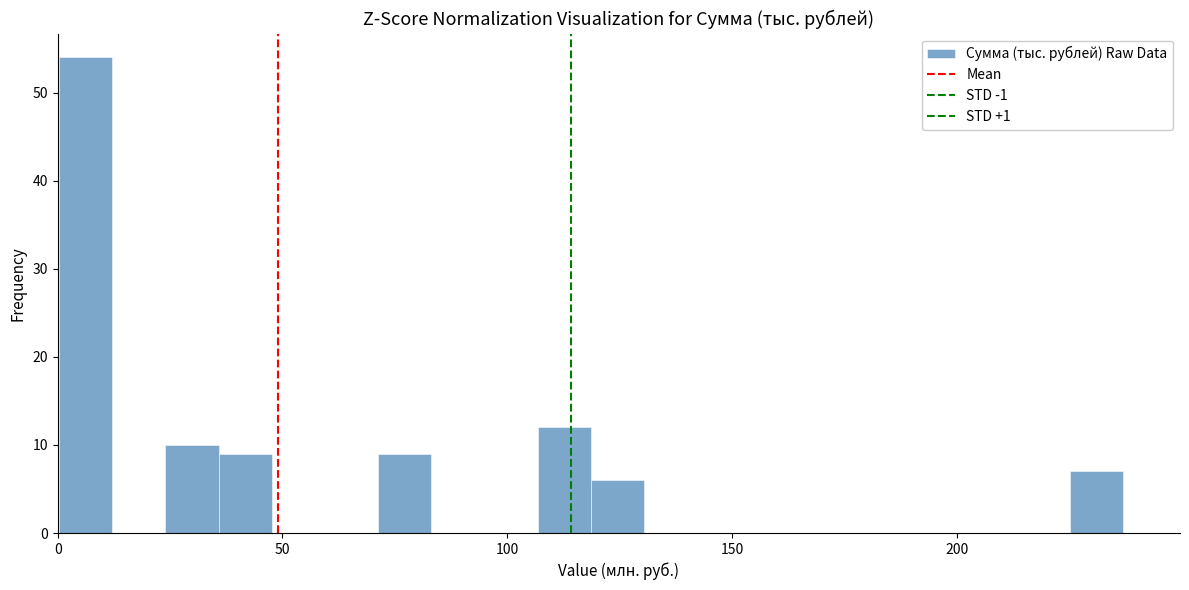

Read against the x-axis, roughly where is the centre of the tallest bar?

5